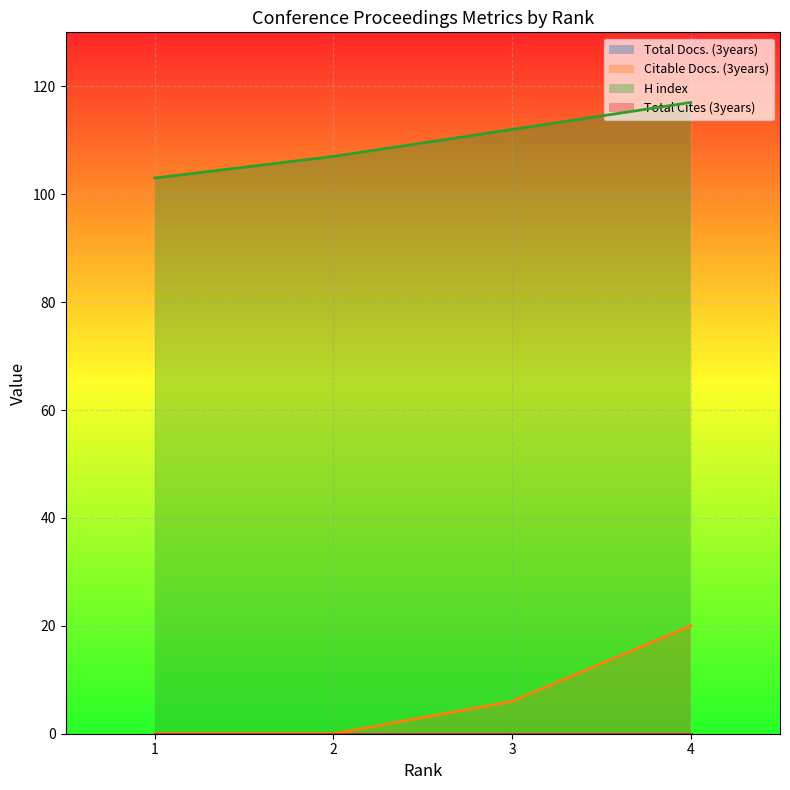

What is the difference between the second highest and minimum values in the H index series?

9